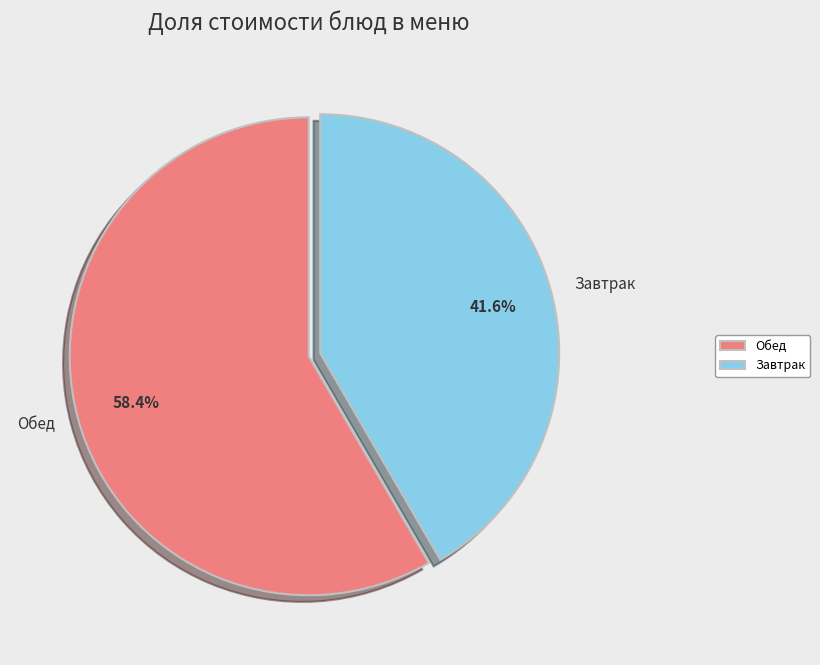

Does any single category account for the majority?

Yes